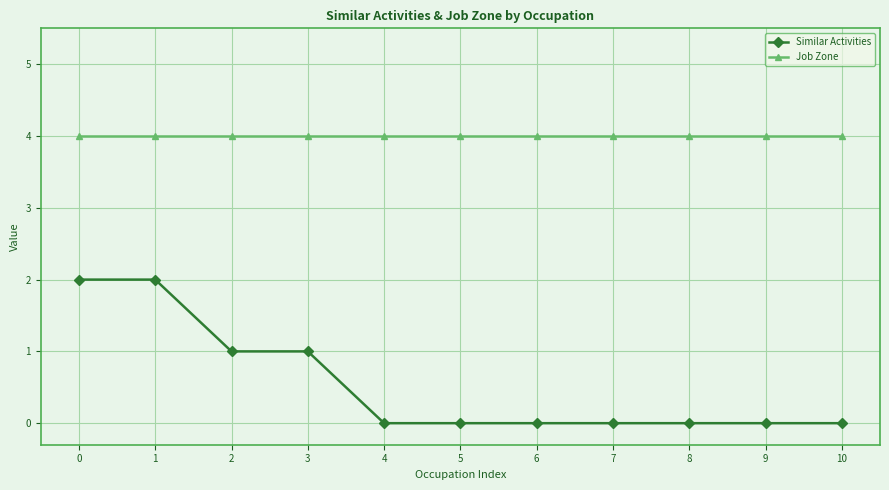

What is the value of the Similar Activities point at the 2nd from the left?

2